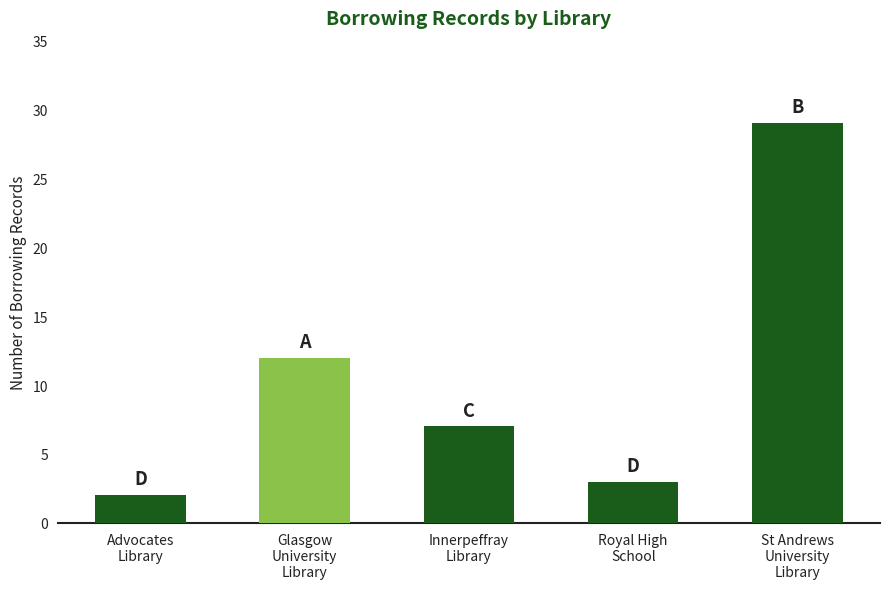

Which has a higher value, Royal High
School or Innerpeffray
Library?

Innerpeffray
Library